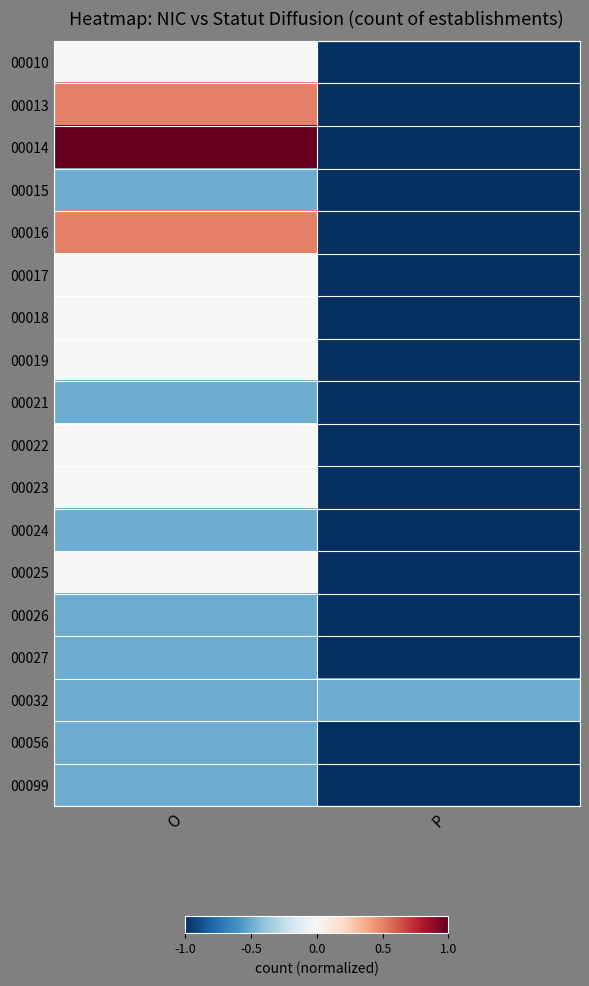

Reading left to right, list all the values displayed in this chart.

00010: O=0.0	P=-1.0
00013: O=0.5	P=-1.0
00014: O=1.0	P=-1.0
00015: O=-0.5	P=-1.0
00016: O=0.5	P=-1.0
00017: O=0.0	P=-1.0
00018: O=0.0	P=-1.0
00019: O=0.0	P=-1.0
00021: O=-0.5	P=-1.0
00022: O=0.0	P=-1.0
00023: O=0.0	P=-1.0
00024: O=-0.5	P=-1.0
00025: O=0.0	P=-1.0
00026: O=-0.5	P=-1.0
00027: O=-0.5	P=-1.0
00032: O=-0.5	P=-0.5
00056: O=-0.5	P=-1.0
00099: O=-0.5	P=-1.0